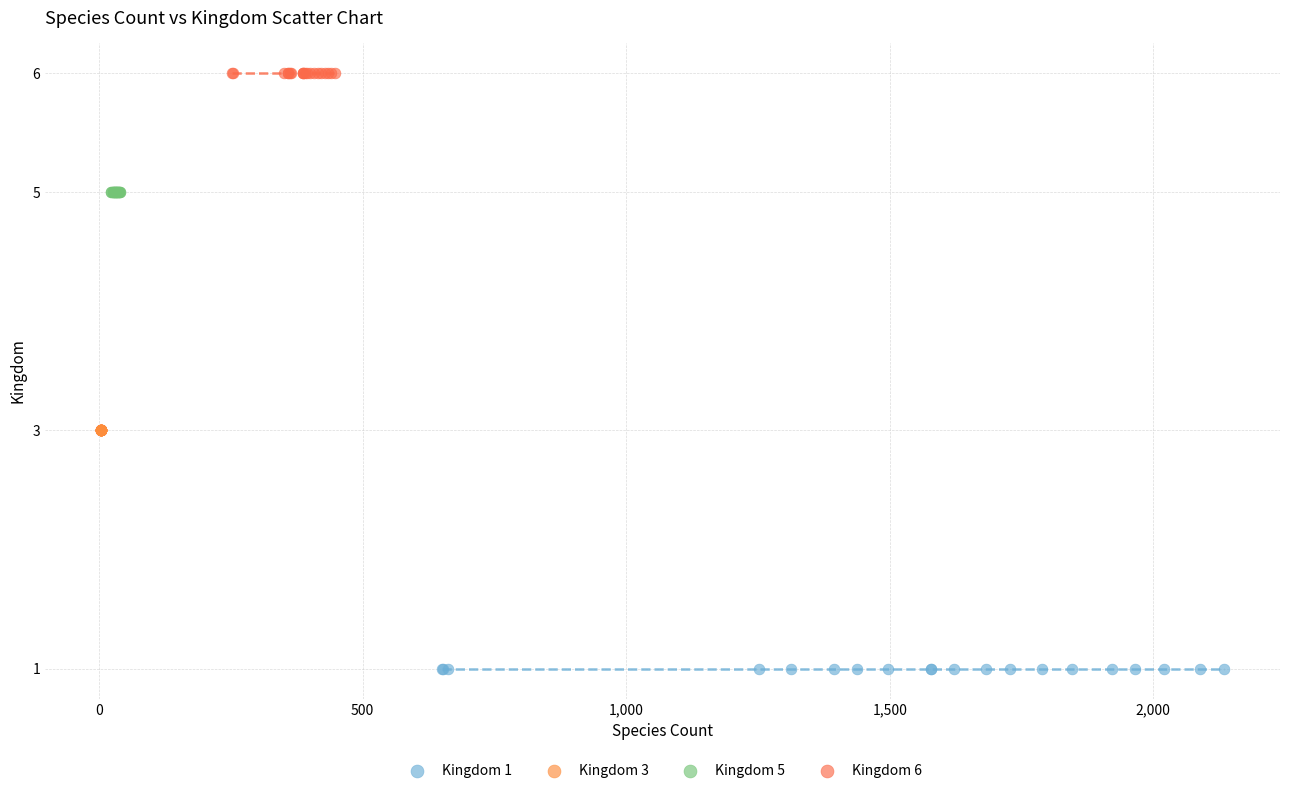

Which series reaches the minimum Y coordinate?

Kingdom 1